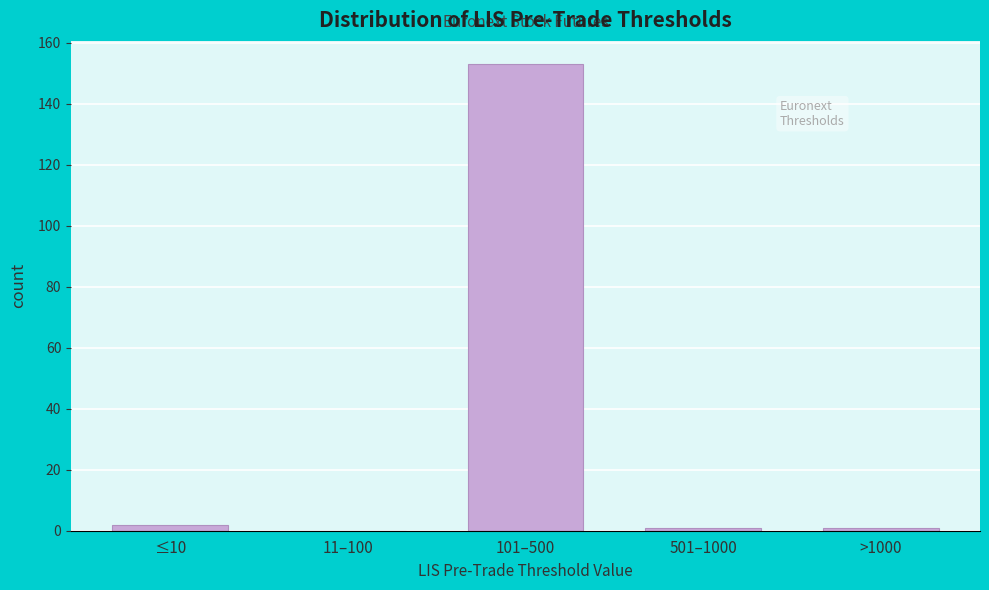

Reading left to right, transcribe all the data shown in this chart.

≤10=2	11–100=0	101–500=153	501–1000=1	>1000=1